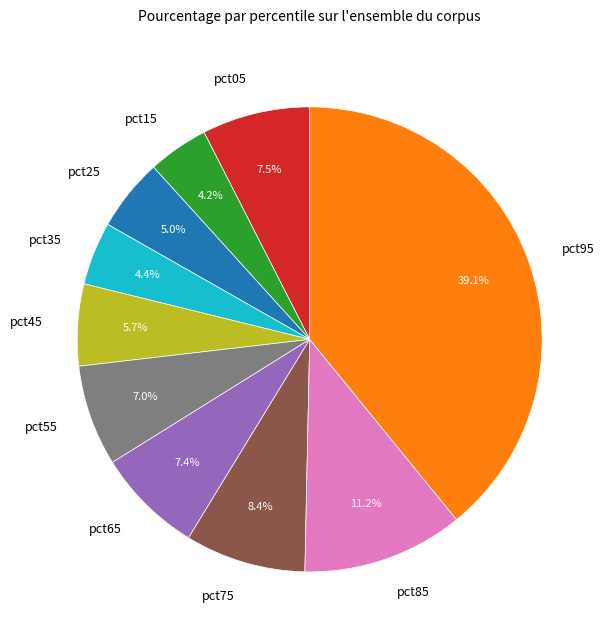

Which category has the biggest portion of the pie?

pct95